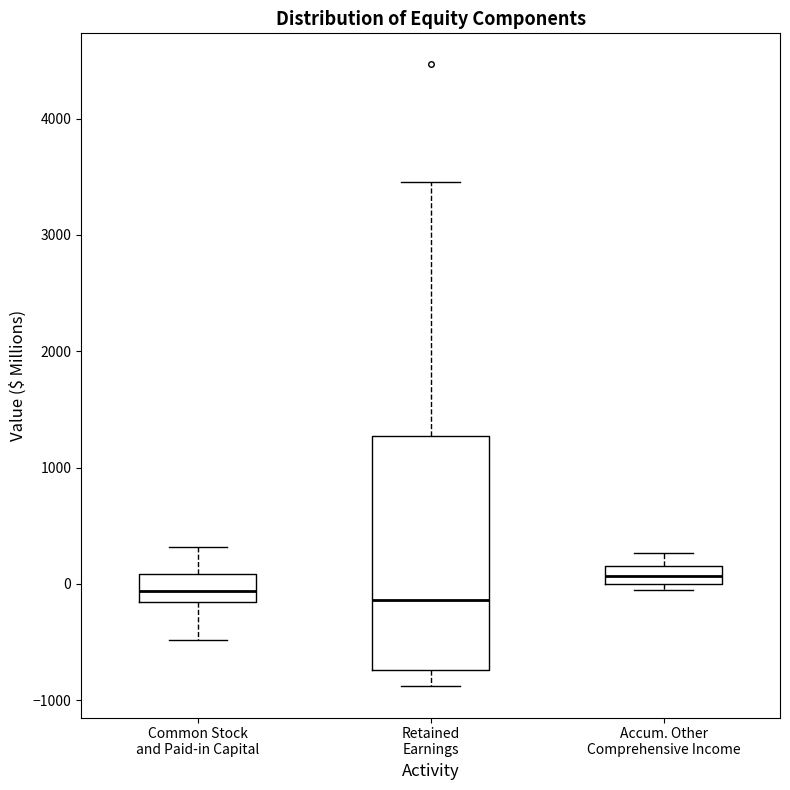

Which box's median line is the highest?

Accum. Other Comprehensive Income